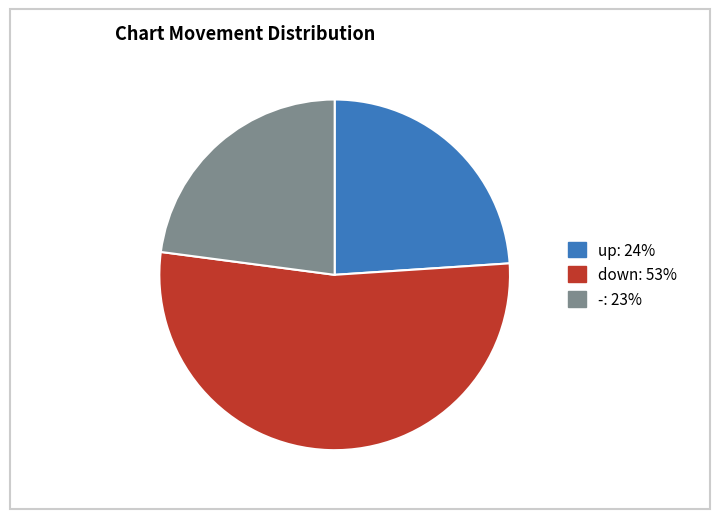

Does any single category account for the majority?

Yes